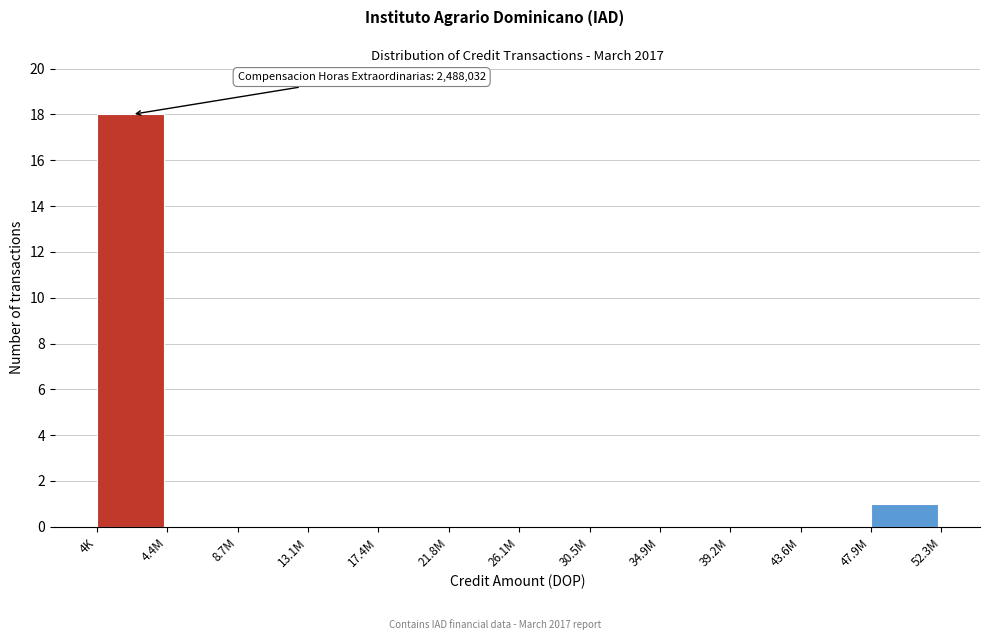

Reading right to left, transcribe all the data shown in this chart.

47.9M=1	43.6M=0	39.2M=0	34.9M=0	30.5M=0	26.1M=0	21.8M=0	17.4M=0	13.1M=0	8.7M=0	4.4M=0	4K=18